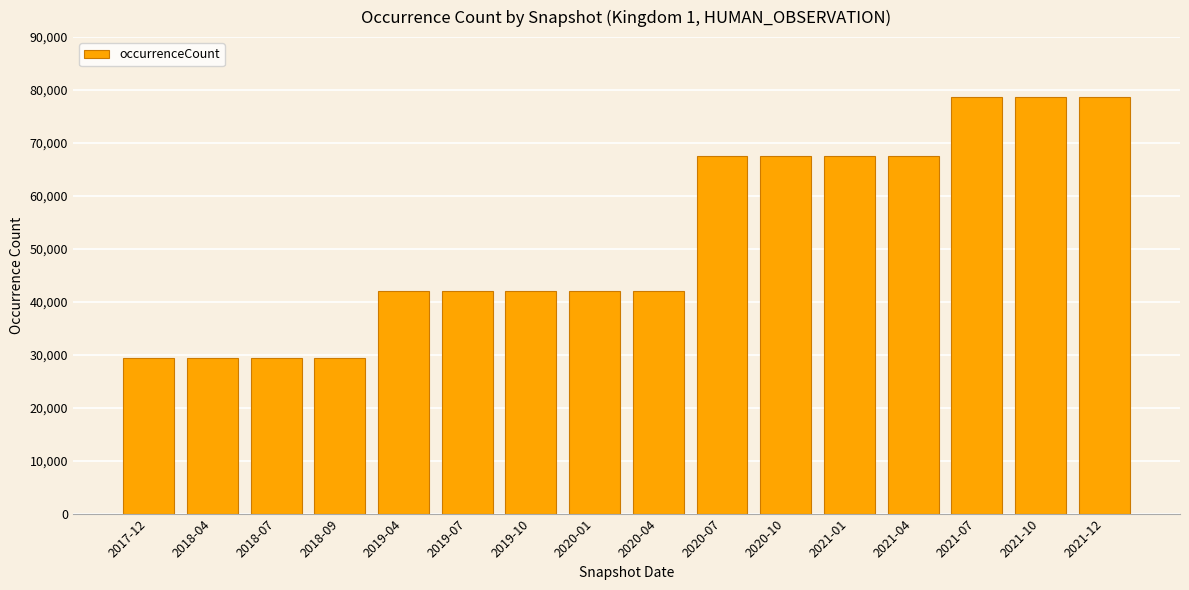

What is the maximum value shown in the chart?

78607